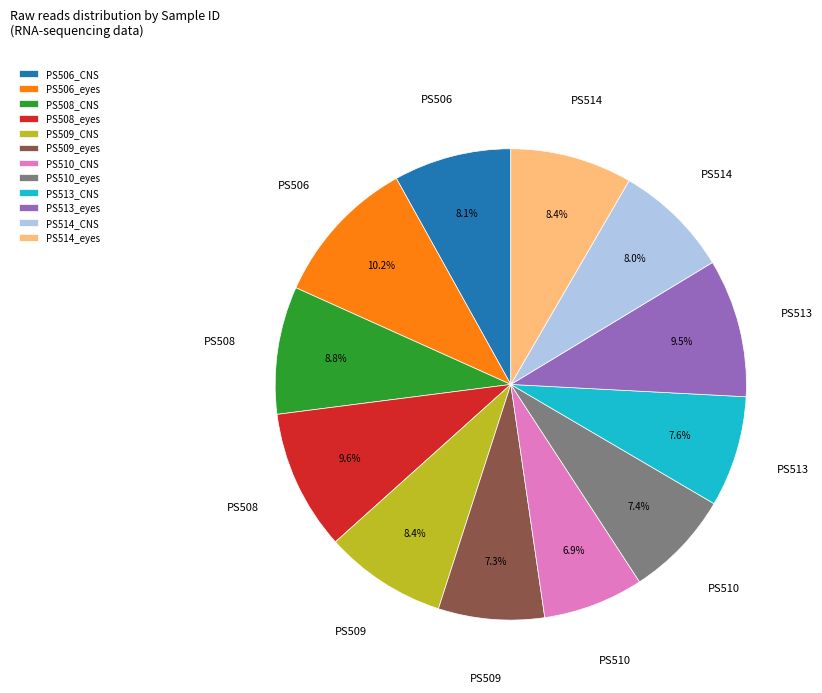

To the nearest percent, what is the difference between the PS513_CNS and PS506_eyes slice percentages?

3%